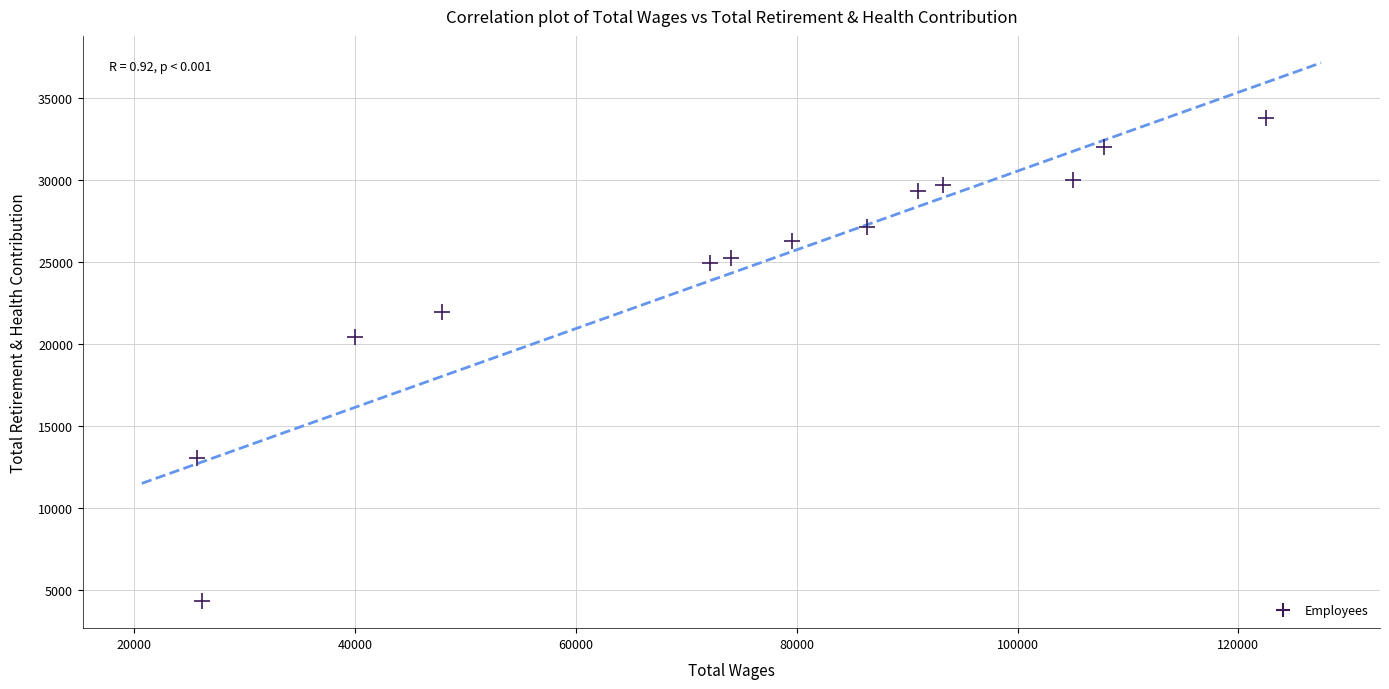

What Y value in the scatter plot is closest to 19047?

20393